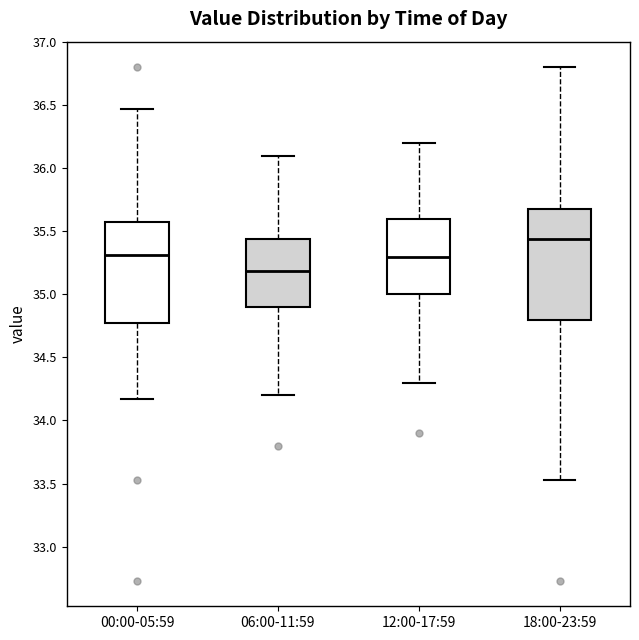

Which box has the highest median line?

18:00-23:59